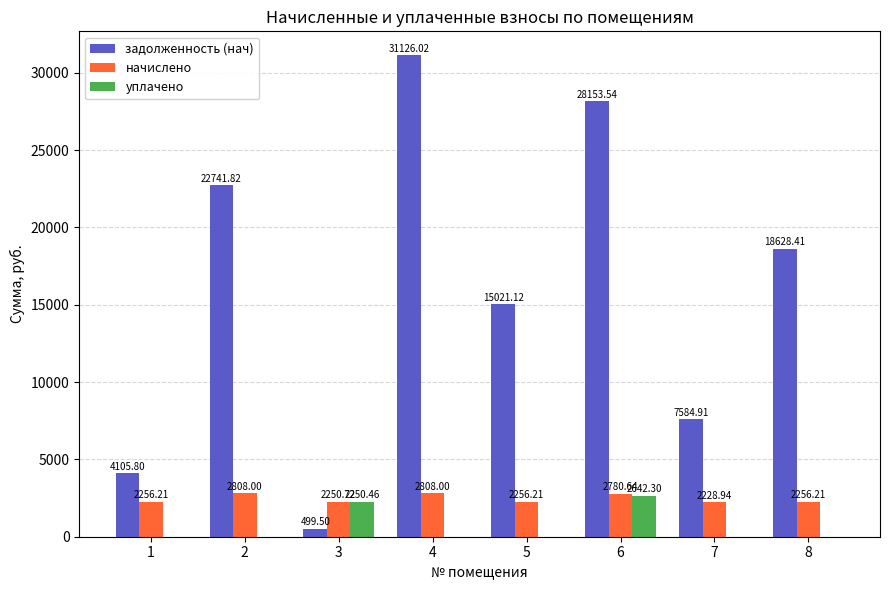

Between 4 and 7, which series saw the biggest shift?

задолженность (нач)